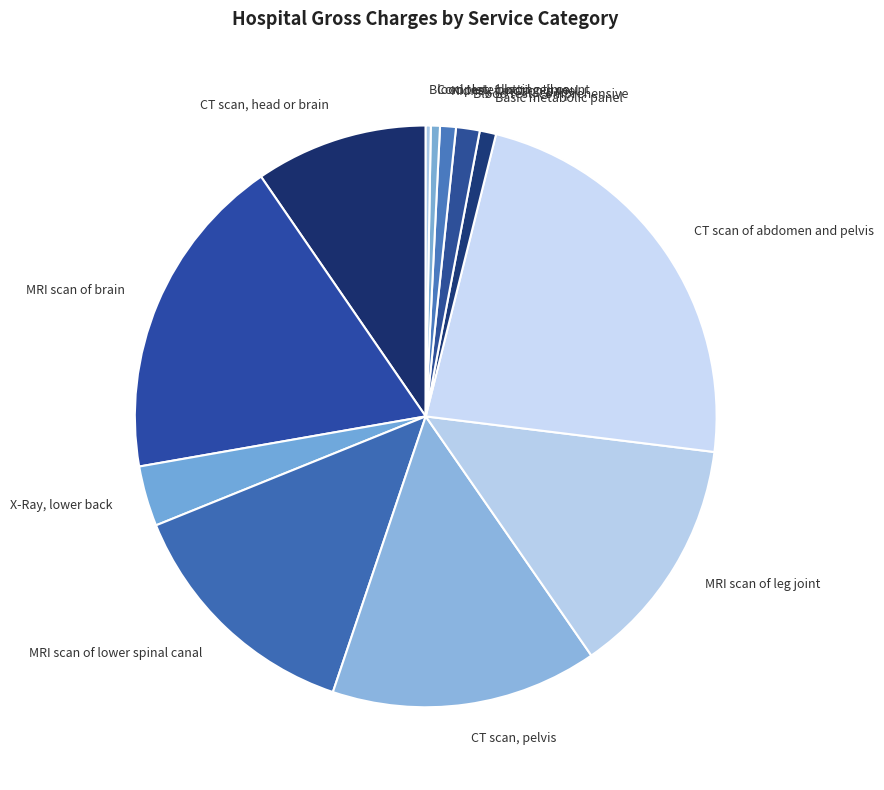

Count the number of slices in the pie.

12